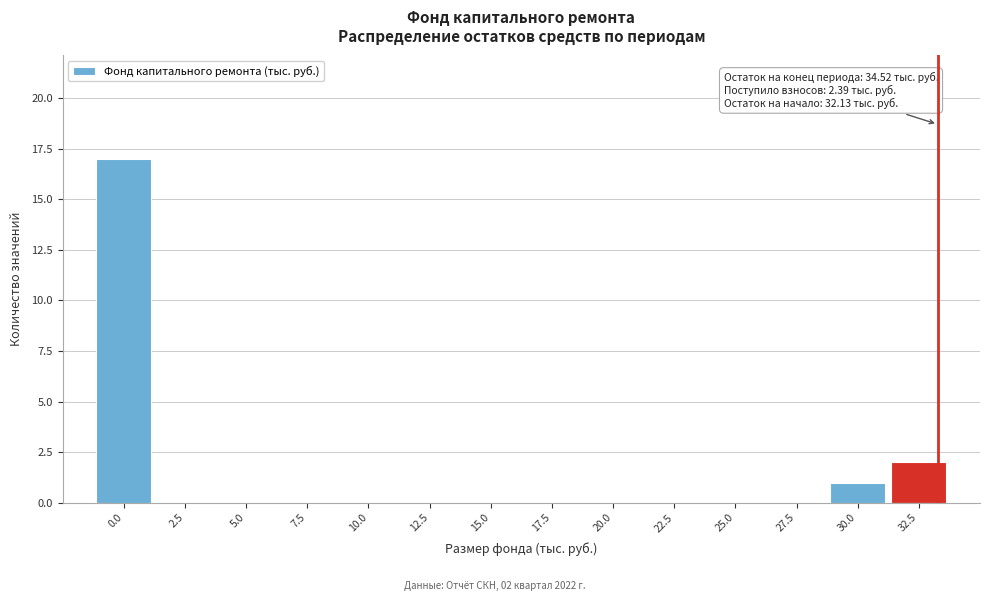

Reading right to left, what are all the values shown in this chart?

32.5=2	30.0=1	27.5=0	25.0=0	22.5=0	20.0=0	17.5=0	15.0=0	12.5=0	10.0=0	7.5=0	5.0=0	2.5=0	0.0=17